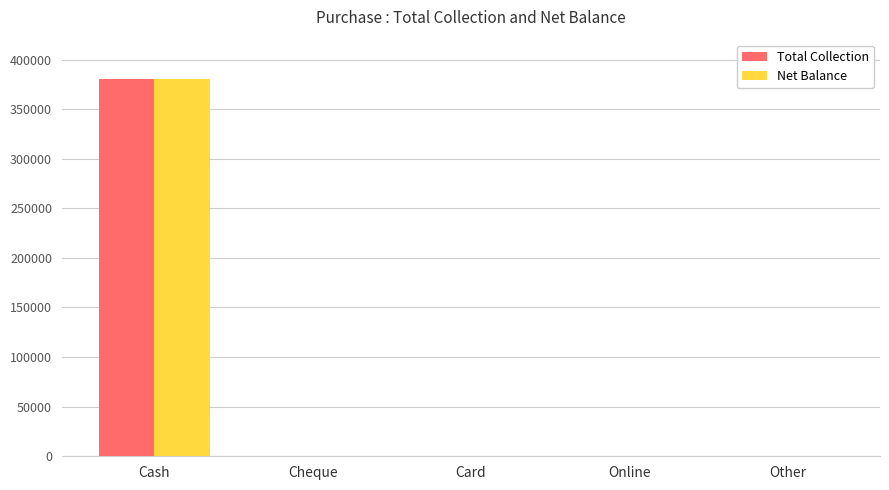

At which category is the sum across all series the highest?

Cash